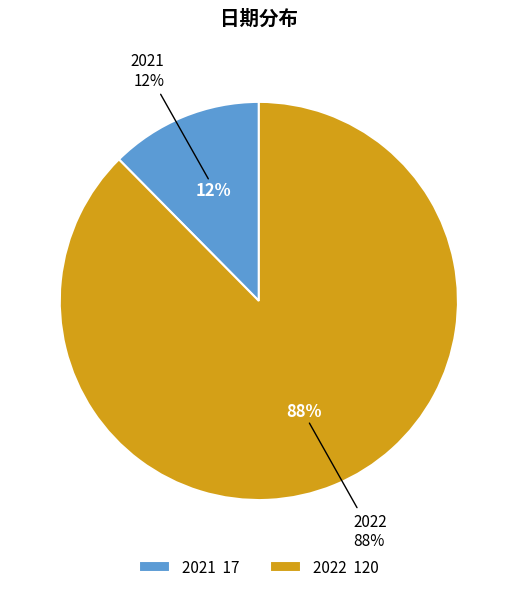

Combined, do 2021 and 2022 account for over 50%?

Yes